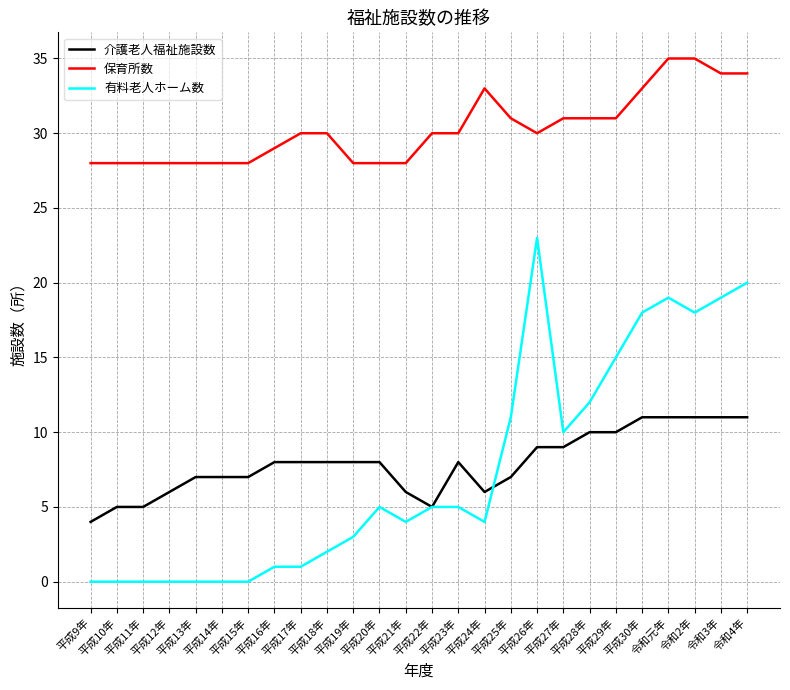

What is the spread (max minus min) of values at 平成10年?

28